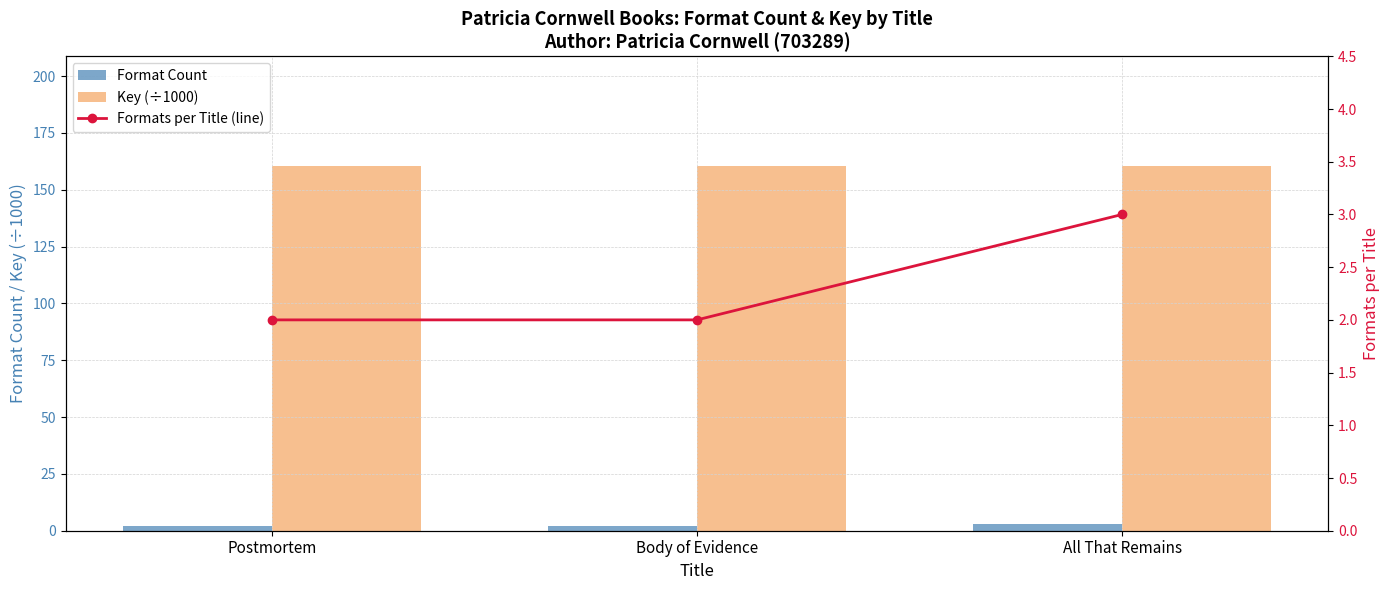

What is the maximum value for Format Count?

3.0